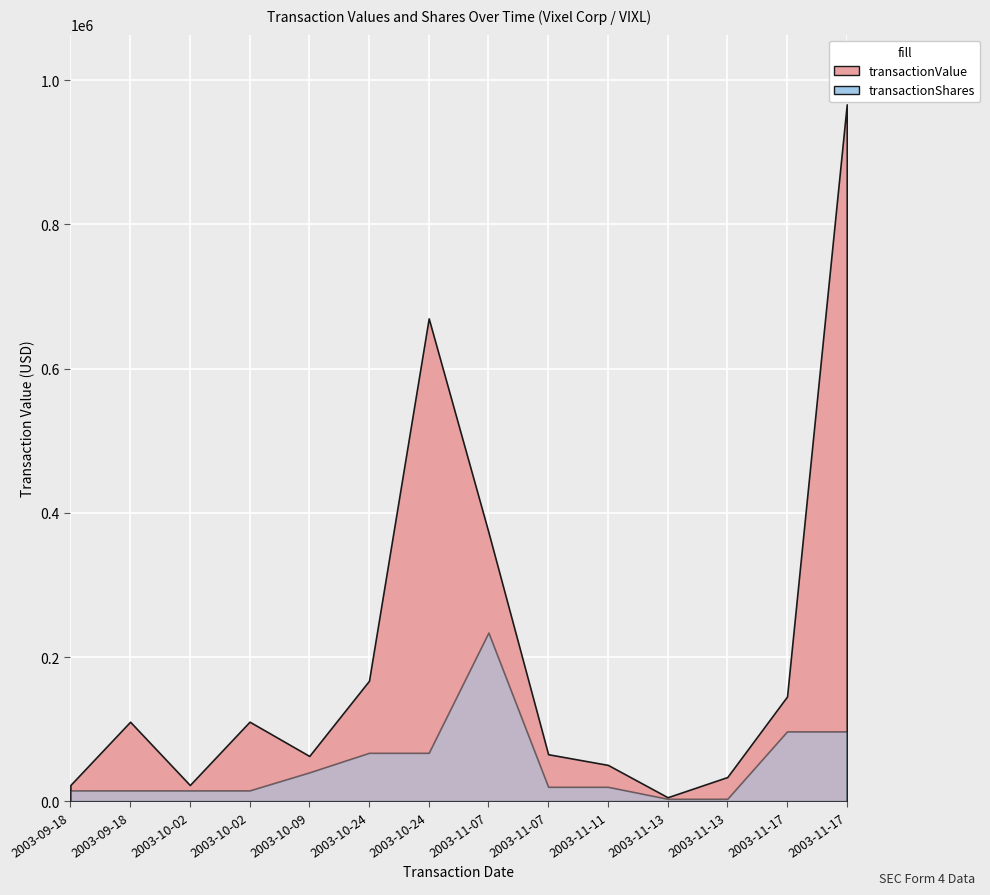

What is the average value of the transactionShares series?

50612